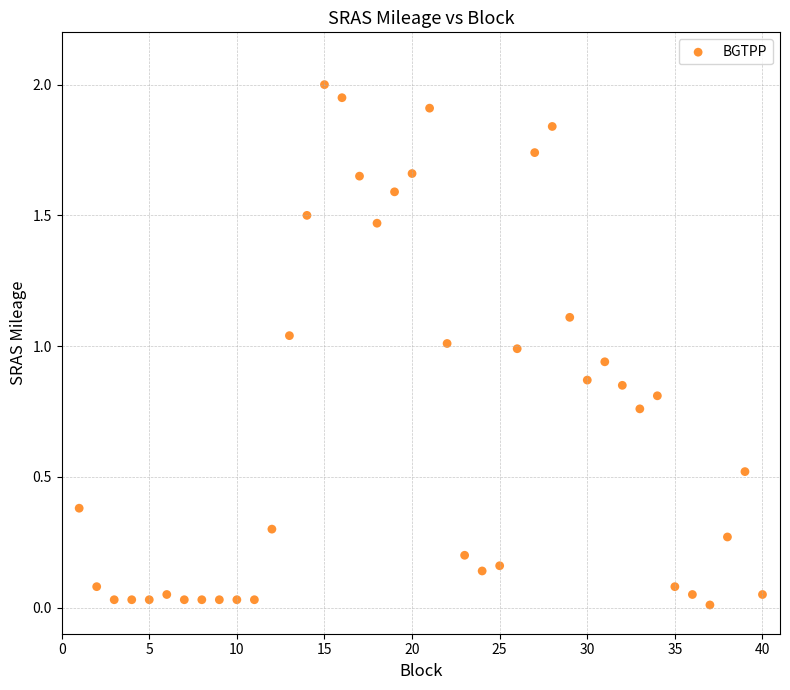

What is the range of X values (max minus min)?

39.0